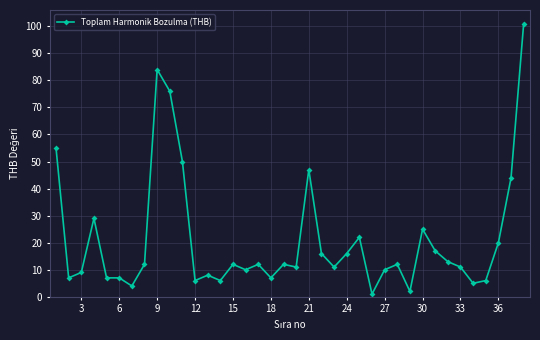

True or false: there are more than 0 points higher than both neighbors.

True